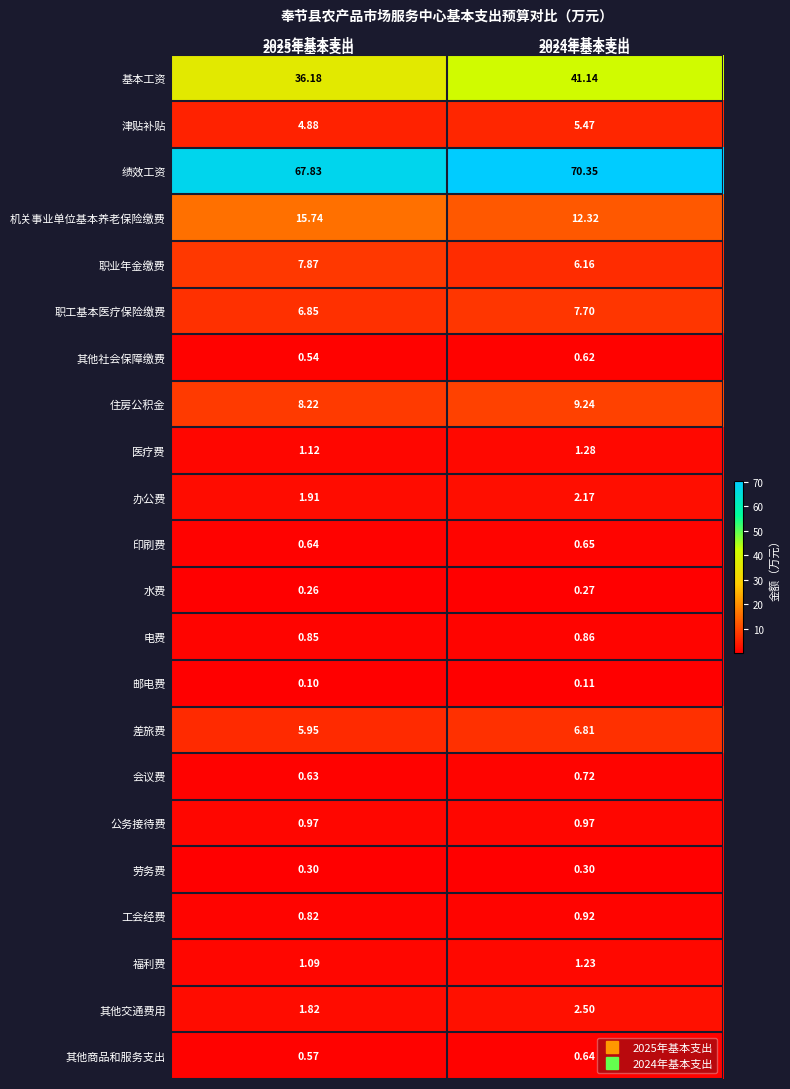

Which series has the largest total across all categories?

绩效工资